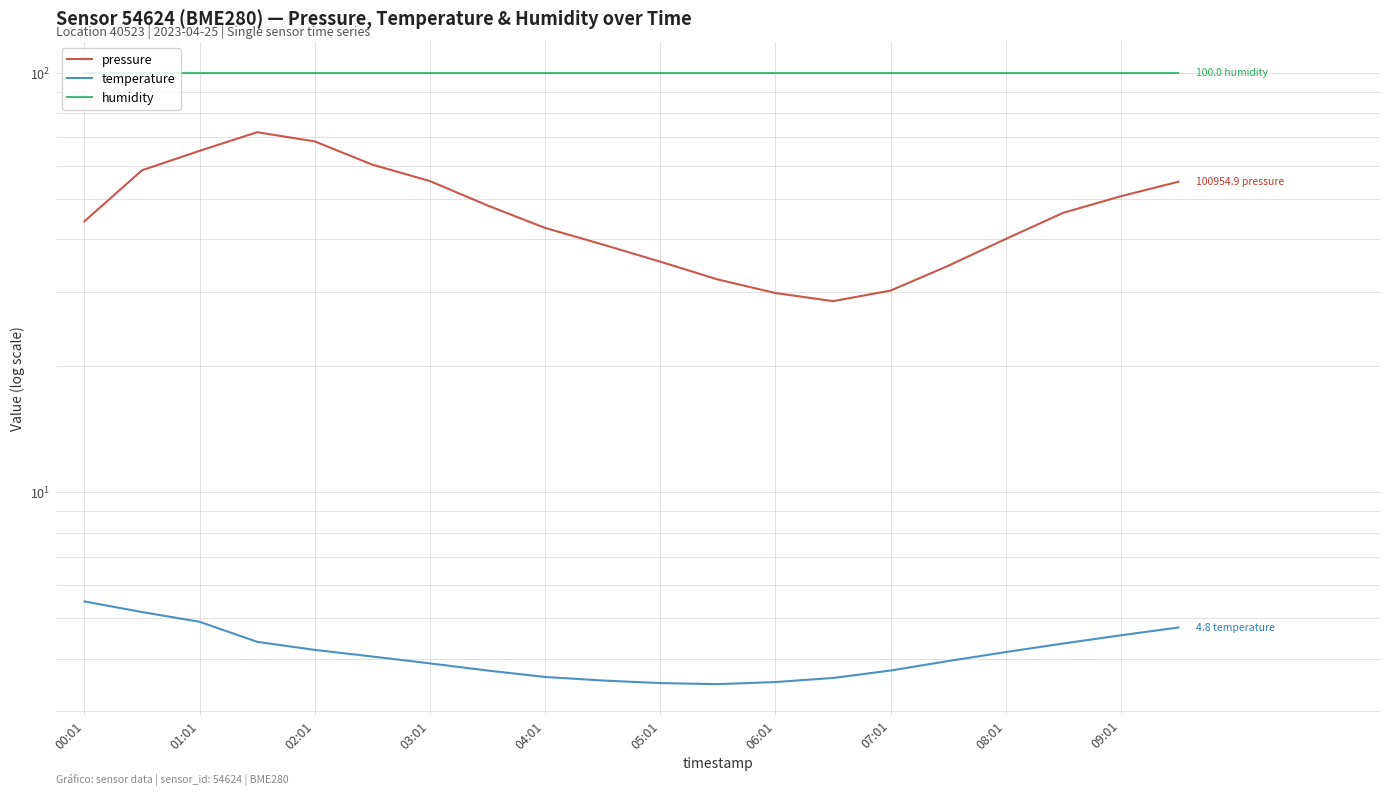

Which label corresponds to the largest value in the chart?

00:01